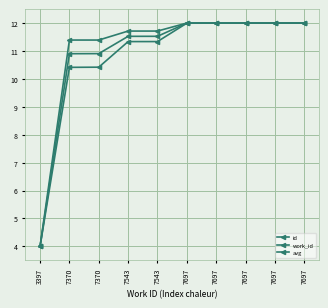

Does the chart have visible grid lines?

Yes